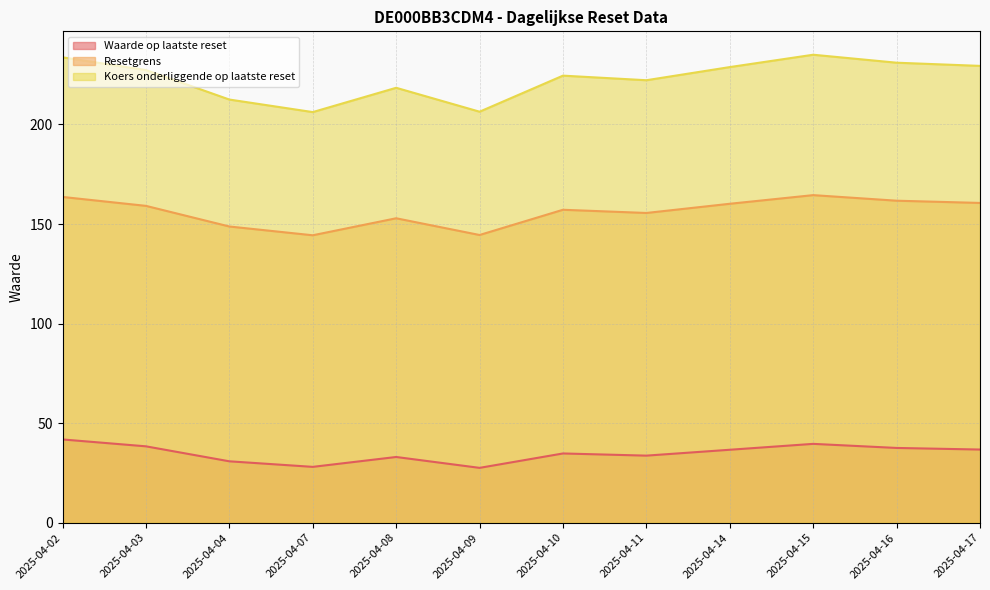

How many values in the Waarde op laatste reset series exceed 36?

6